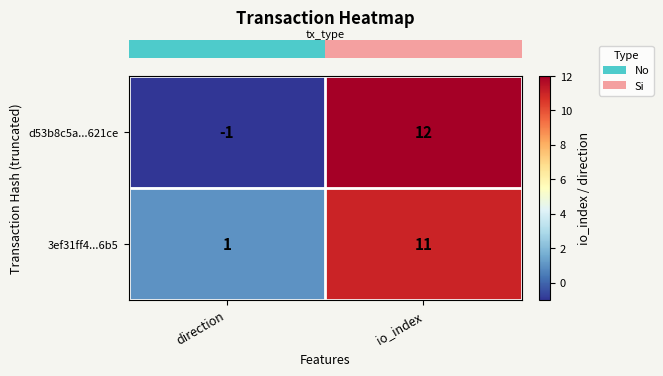

Which category has the lowest value in the d53b8c5a...621ce series?

direction